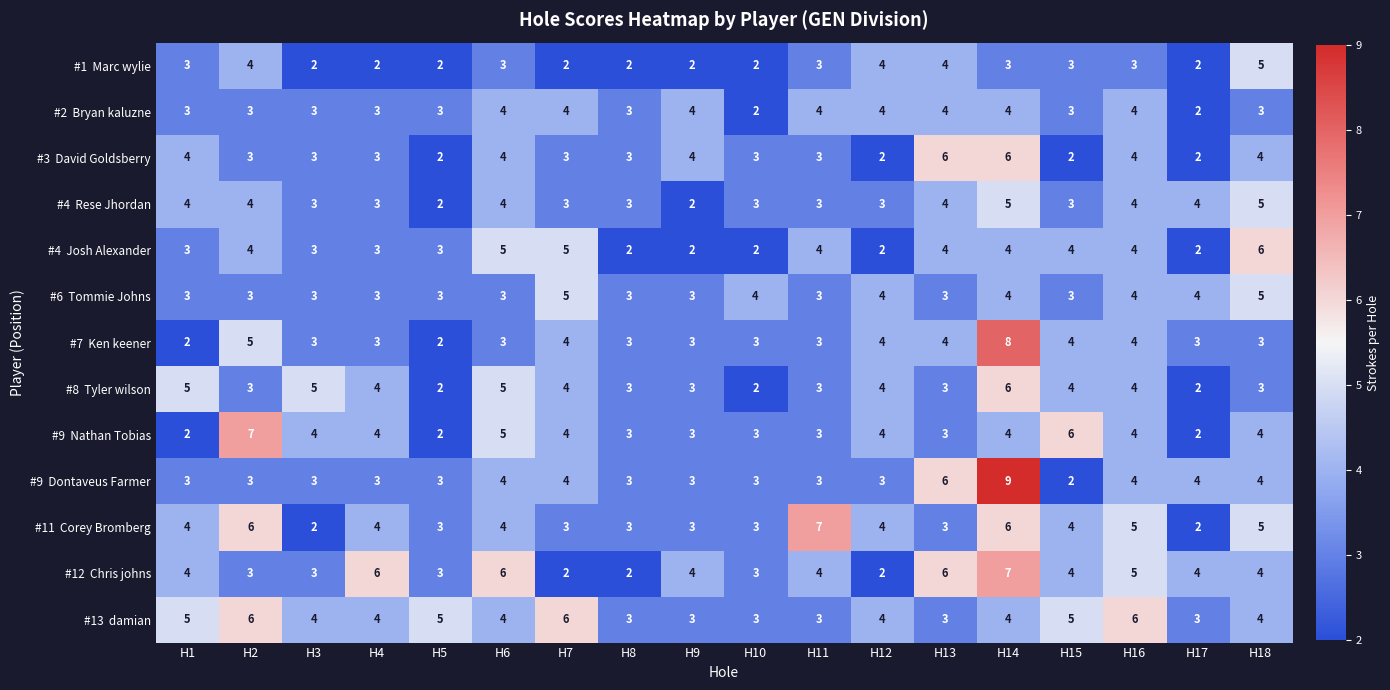

How many series are shown in this chart?

13